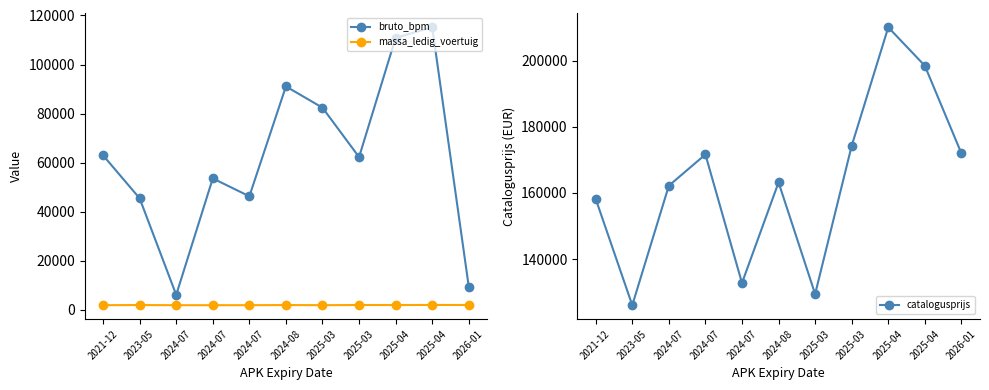

Between 2024-07 and 2025-04, which series saw the biggest shift?

bruto_bpm